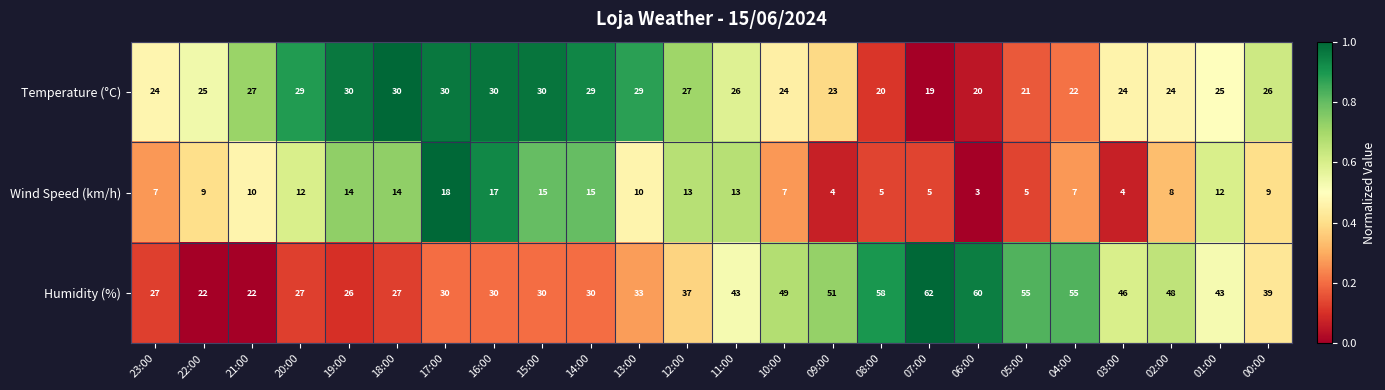

What is the spread (max minus min) of values at 18:00?

16